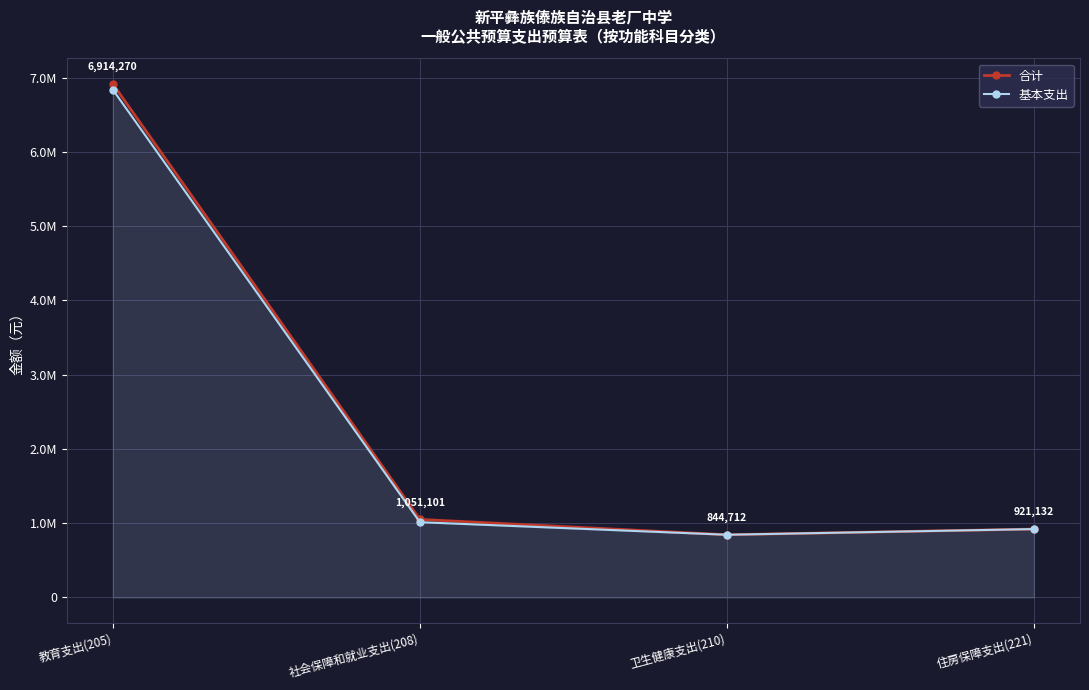

Reading right to left, extract all data points from this chart.

合计: 住房保障支出(221)=921132.0	卫生健康支出(210)=844712.0	社会保障和就业支出(208)=1051101.0	教育支出(205)=6914270.7
基本支出: 住房保障支出(221)=921132.0	卫生健康支出(210)=844712.0	社会保障和就业支出(208)=1013973.0	教育支出(205)=6837246.0